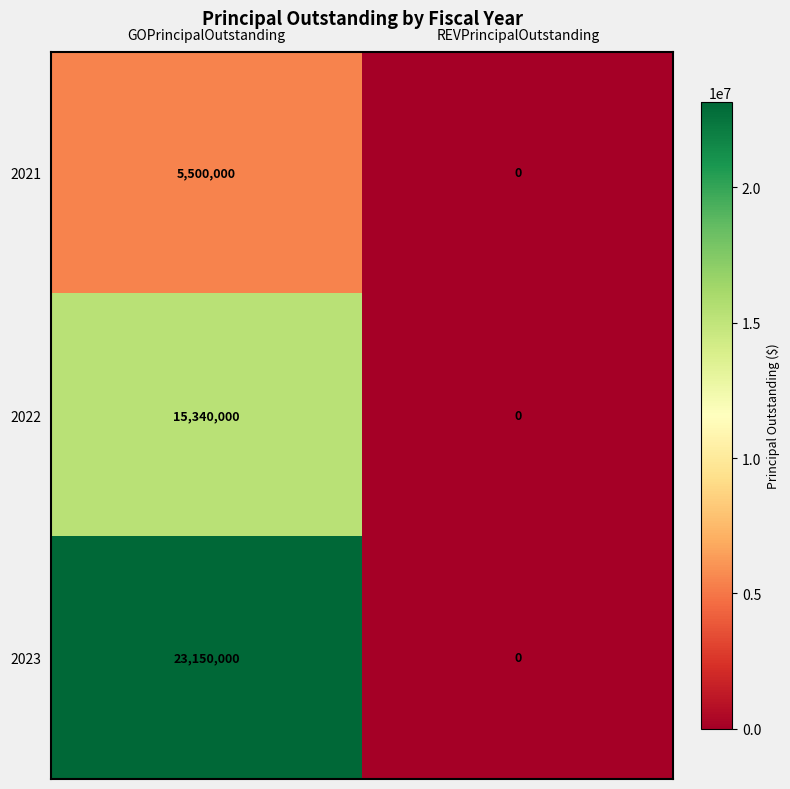

The value of 2023 at REVPrincipalOutstanding is 0. True or false?

True